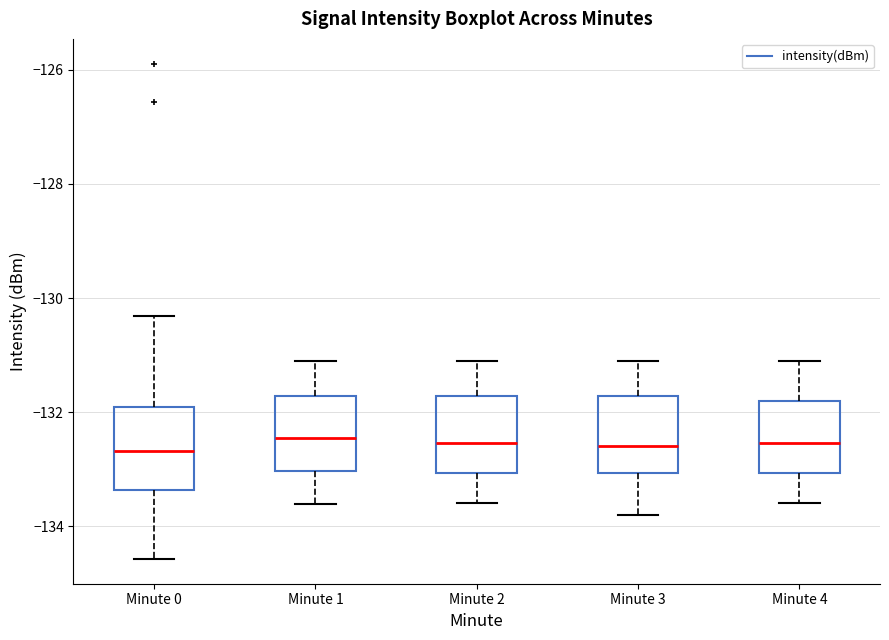

Reading left to right, read every box against the y-axis: the position of its median line, the range the box covers, and the ends of its whiskers. The values are not printed on the chart, so give them approximately, as read against the axis.

Minute 0: median -132.6, box -133.4 to -132.0, whiskers -134.6 to -130.4
Minute 1: median -132.4, box -133.0 to -131.8, whiskers -133.6 to -131.0
Minute 2: median -132.6, box -133.0 to -131.8, whiskers -133.6 to -131.0
Minute 3: median -132.6, box -133.0 to -131.8, whiskers -133.8 to -131.0
Minute 4: median -132.6, box -133.0 to -131.8, whiskers -133.6 to -131.0